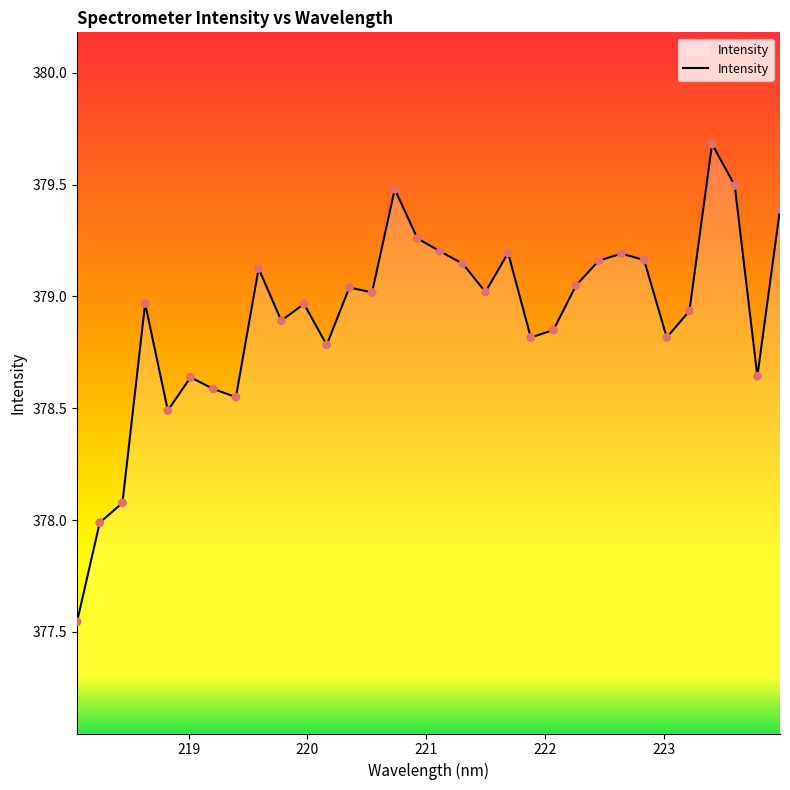

What is the greatest value displayed?

379.7